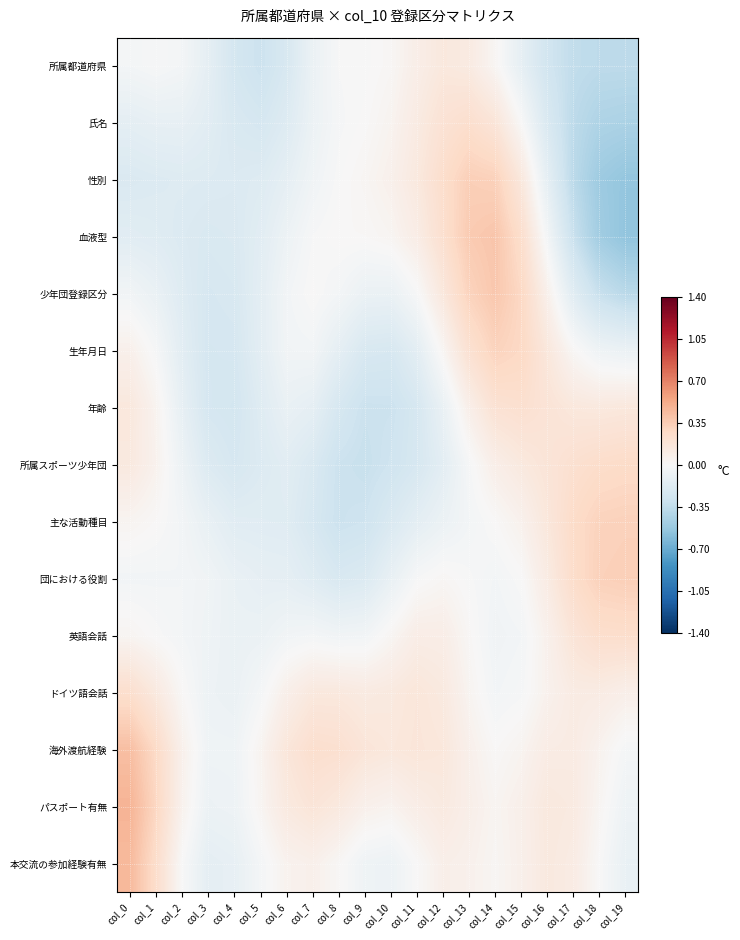

Between col_17 and col_16, which is larger?

col_16